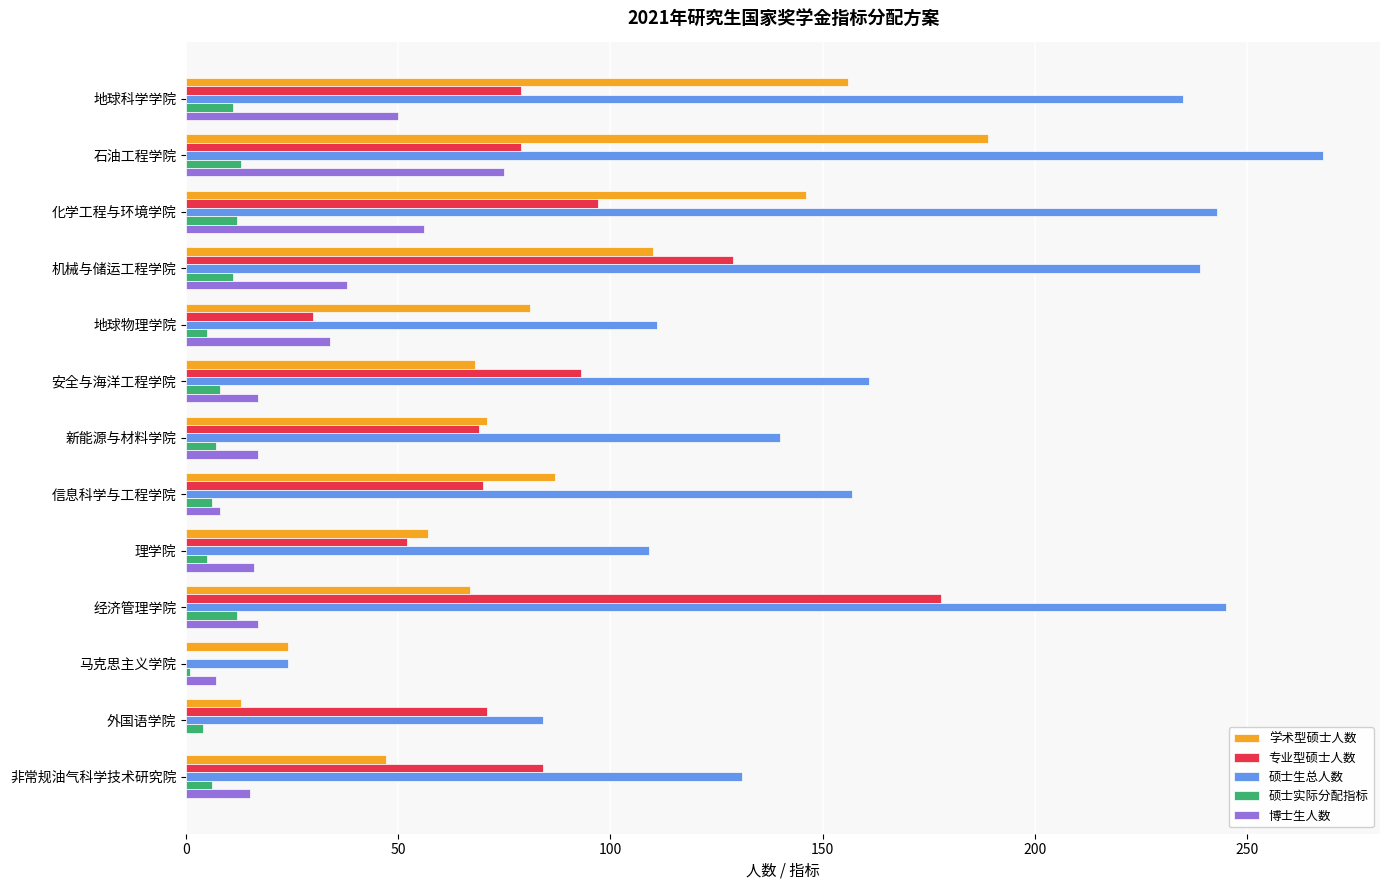

What is the approximate value of 硕士实际分配指标 at 安全与海洋工程学院?

8